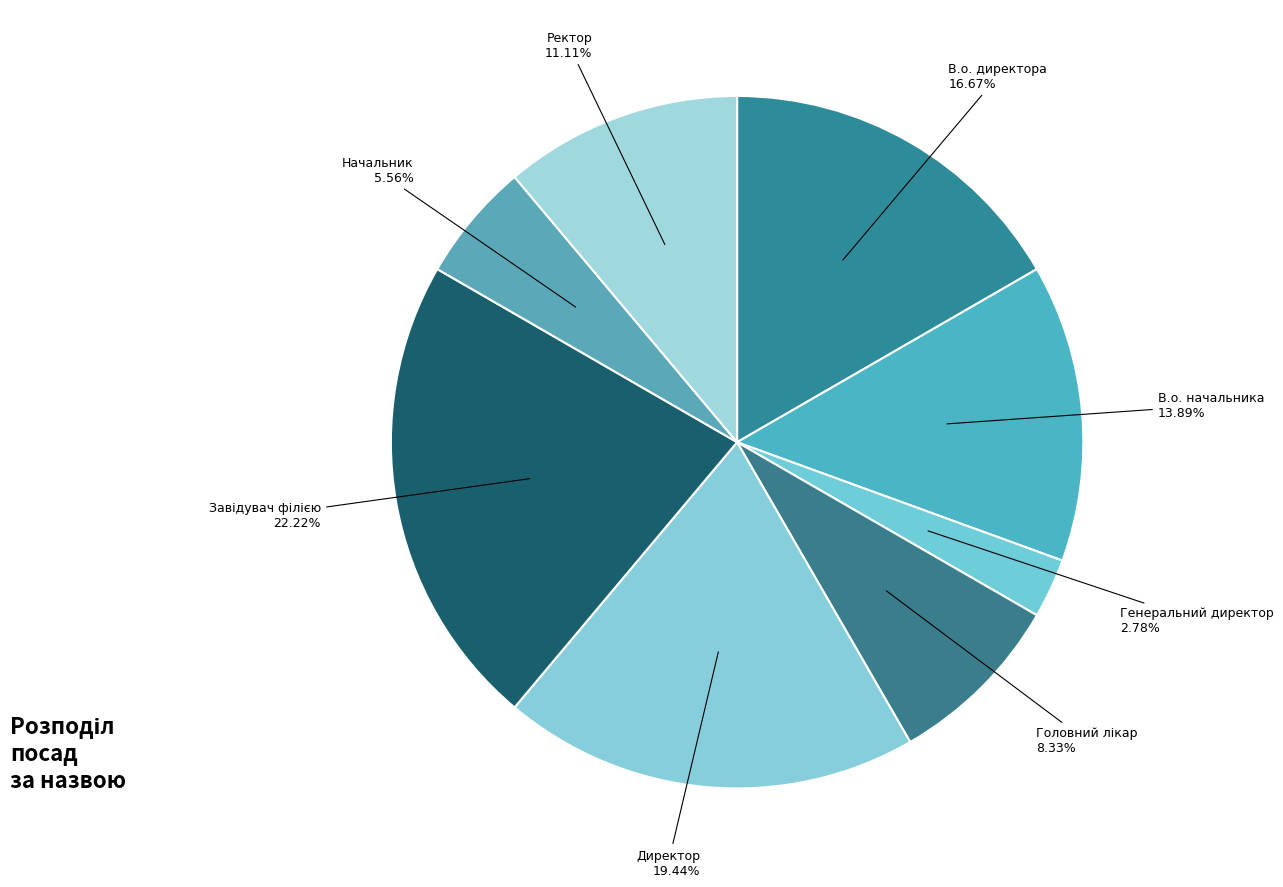

How many segments does this pie chart have?

8